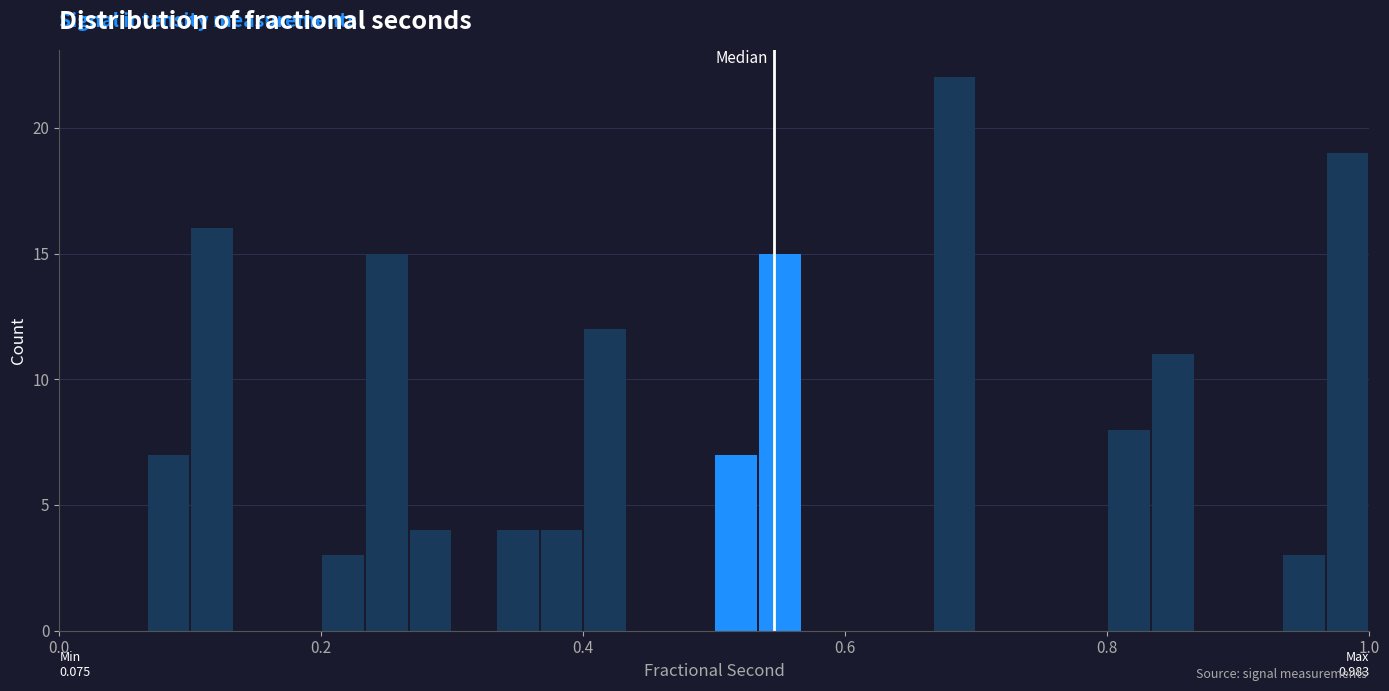

Read against the x-axis, roughly where is the centre of the tallest bar?

0.68